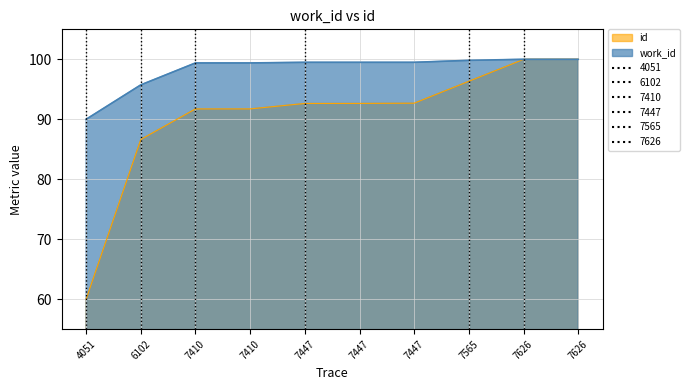

At which label does id first exceed 92?

7447